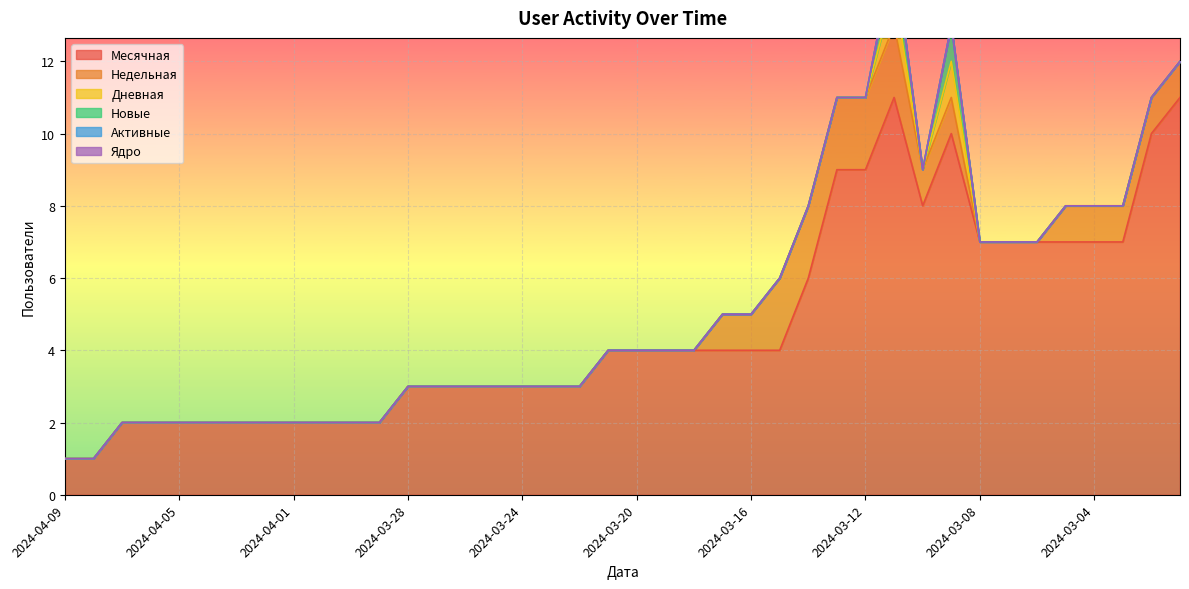

Which series has the widest spread of values?

Месячная